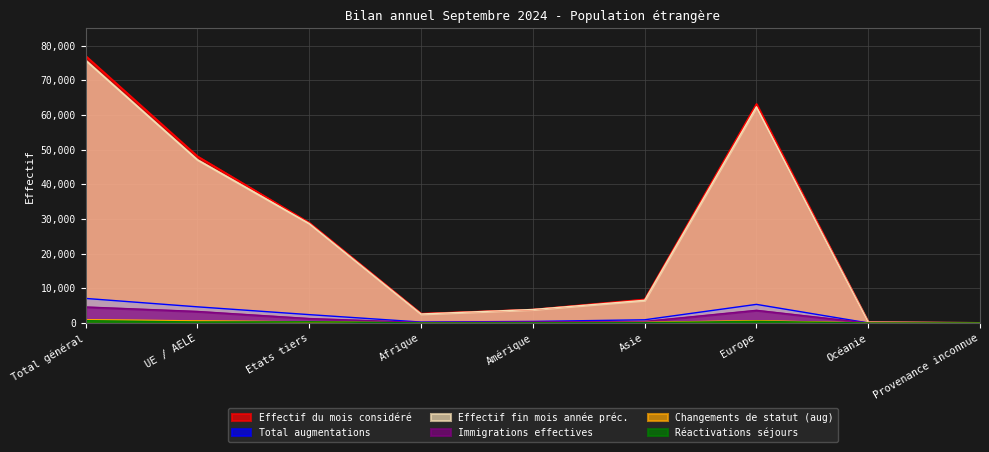

Is the value of Immigrations effectives at Total général greater than the value of Réactivations séjours at Europe?

Yes